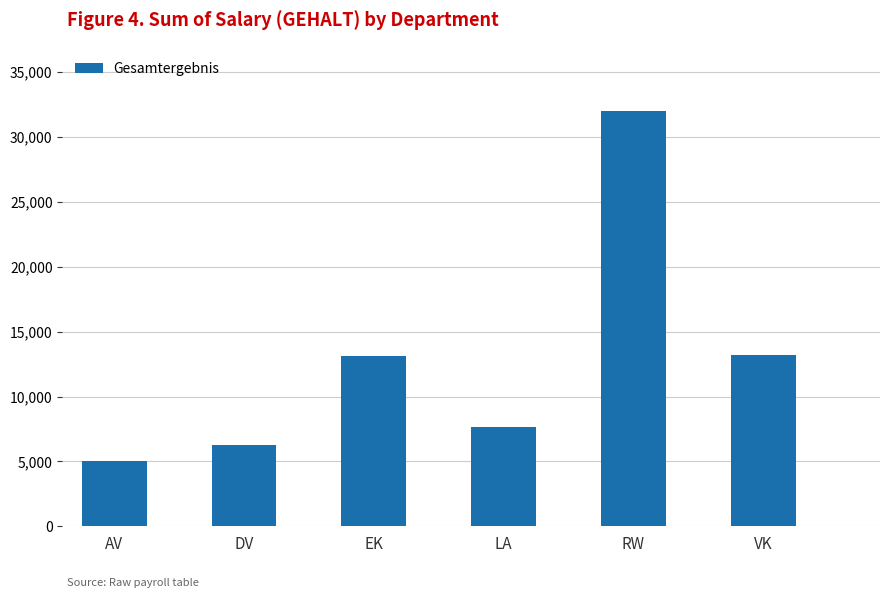

What is the value of the 2nd bar from the left?

6297